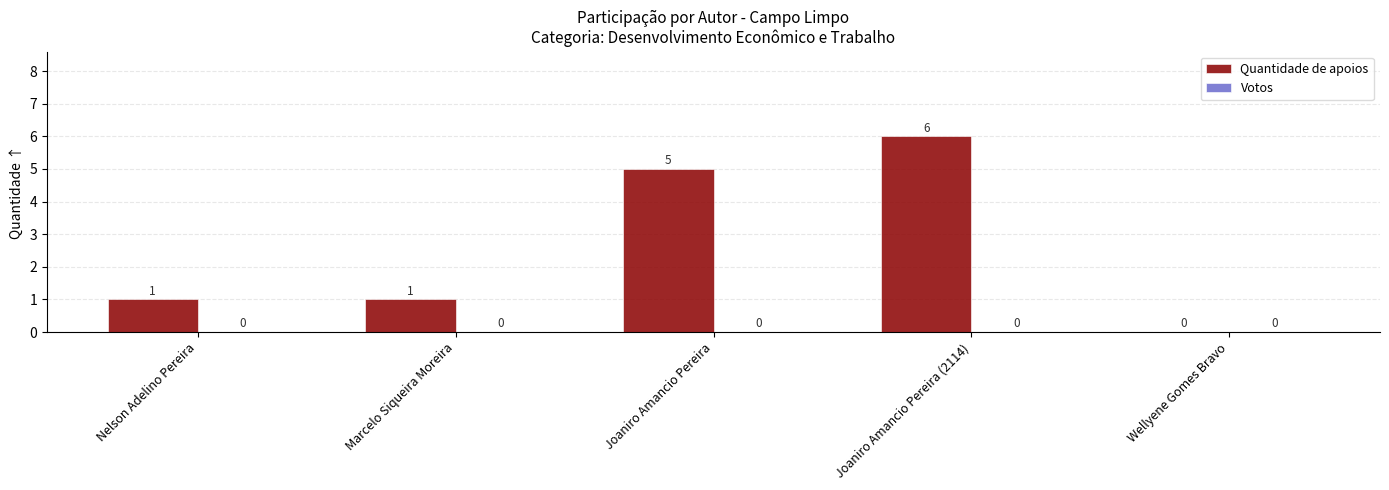

Is it true that the value at Wellyene Gomes Bravo is 0?

True